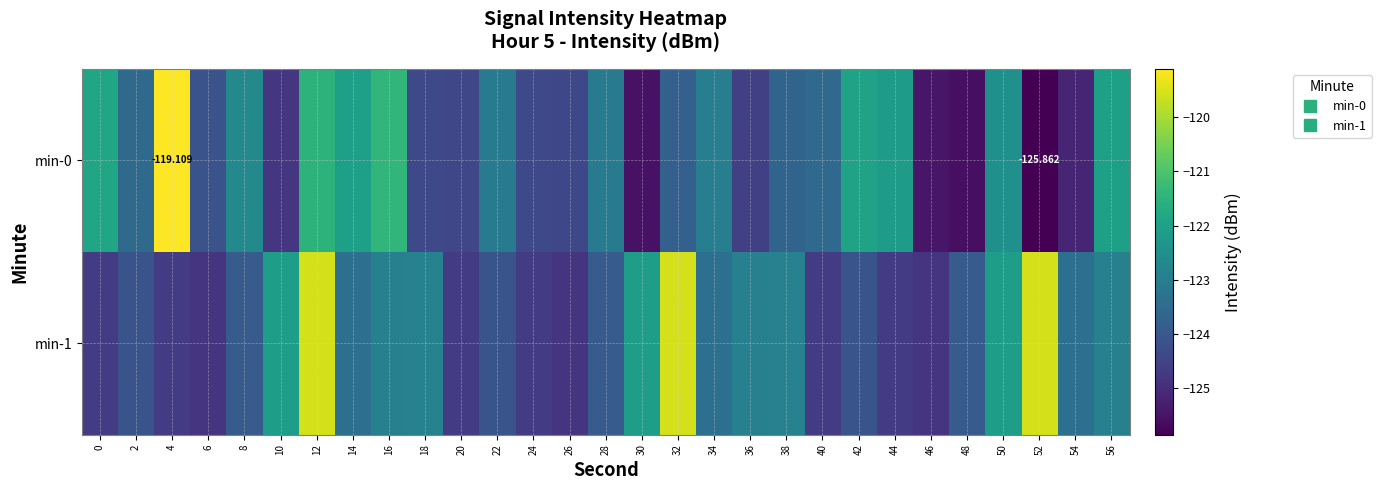

Which has a higher value, 16 or 32?

16